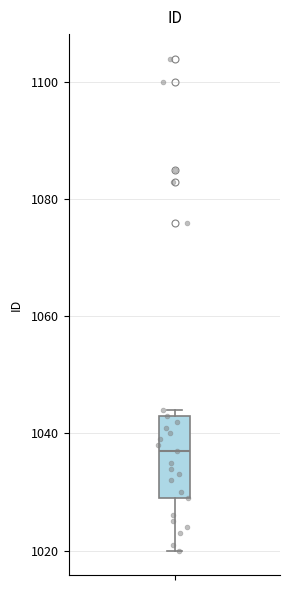

Read this box plot against the y-axis: the position of the median line, the range covered by the box, and the ends of both whiskers. The values are not printed on the chart, so give them approximately, as read against the axis.

median 1038, box 1030 to 1044, whiskers 1020 to 1044 (just above the box's upper edge)